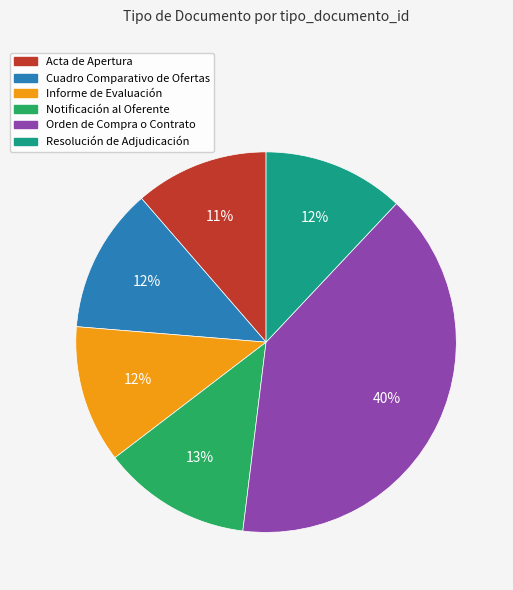

Is there a majority slice in this chart?

No